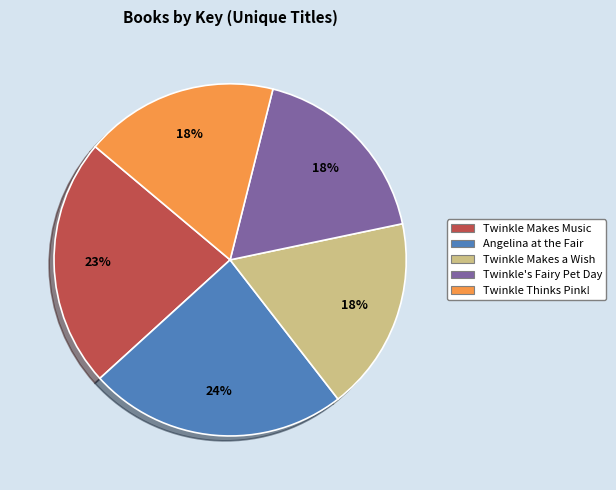

Is there any slice that represents more than half of the pie?

No